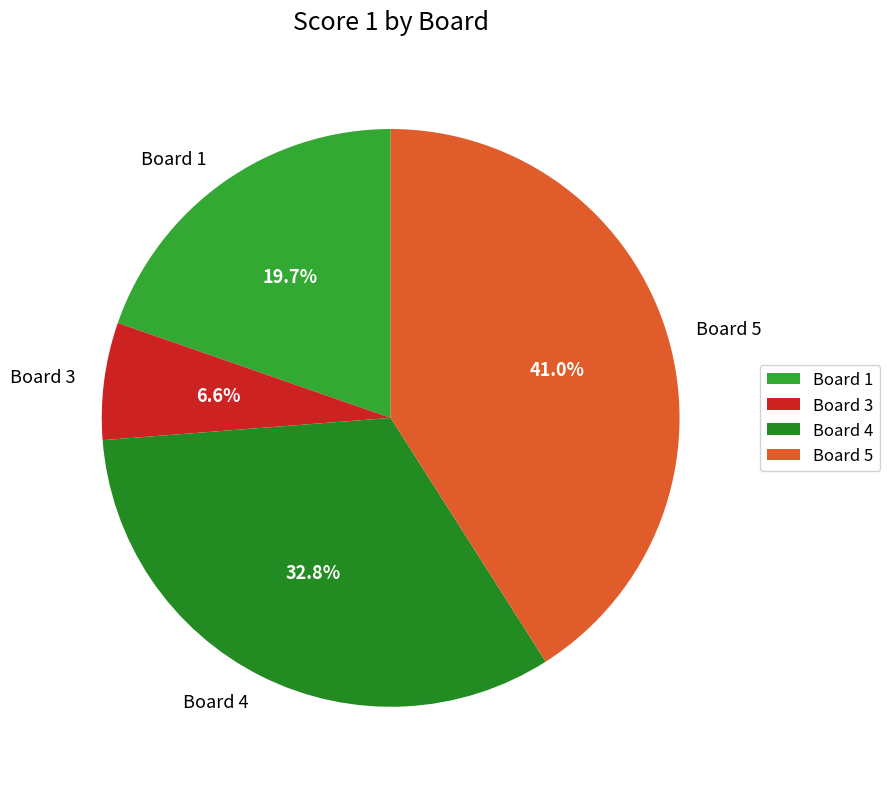

How many segments does this pie chart have?

4